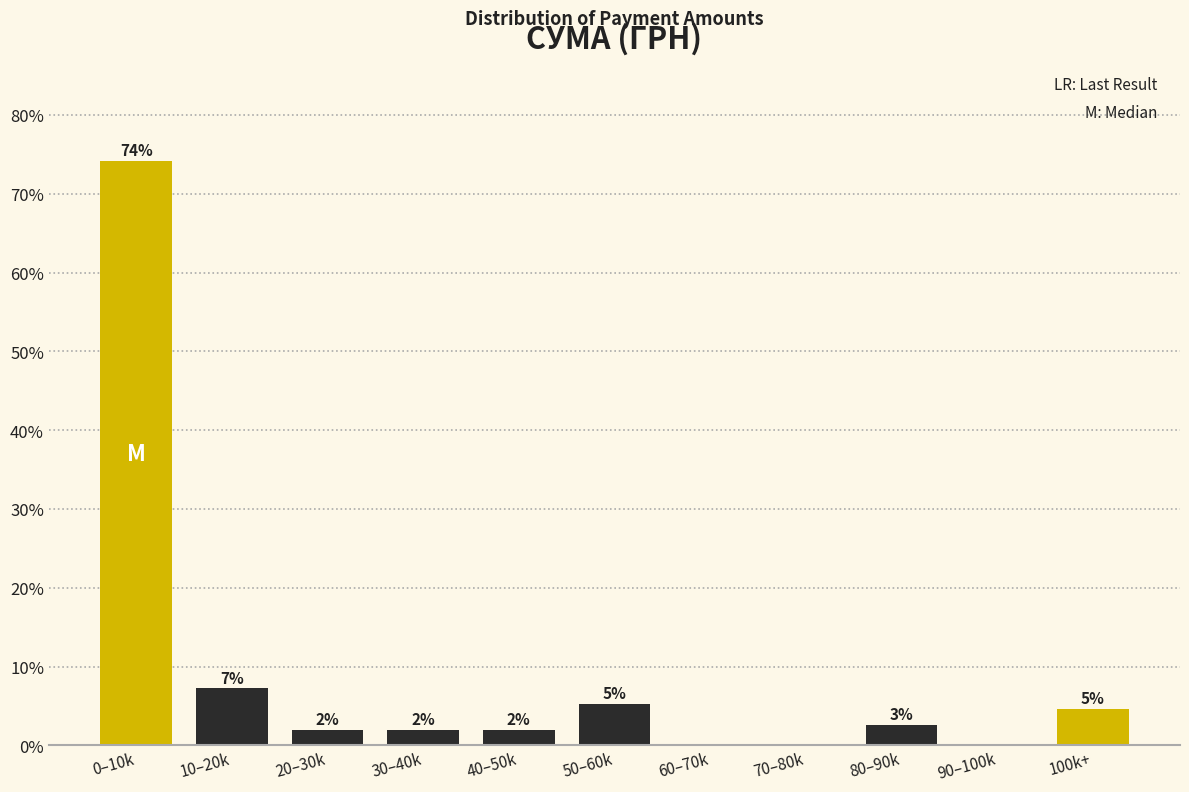

What is the greatest value displayed?

74.2